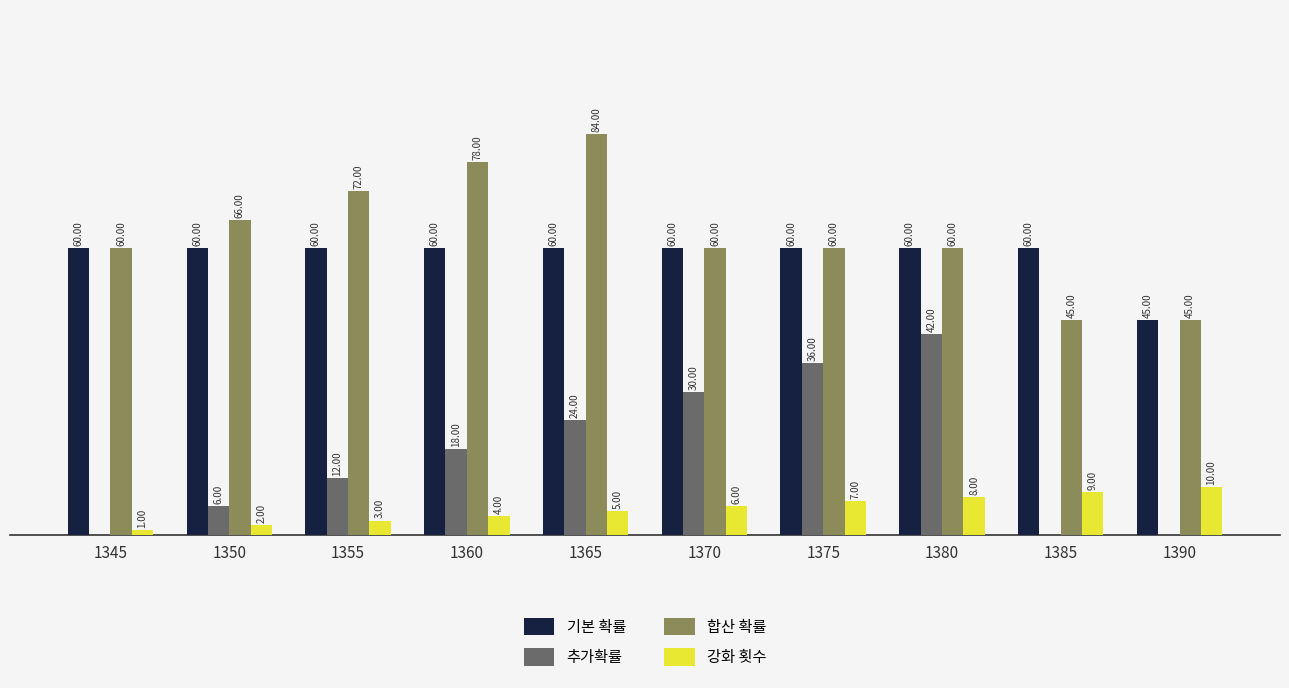

Which series has the largest total across all categories?

합산 확률